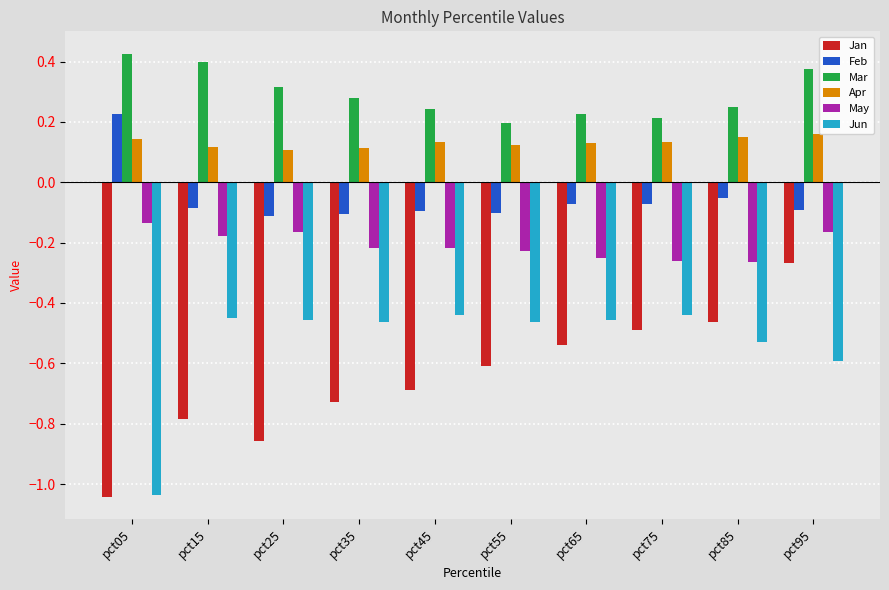

What is the difference between the highest and lowest values at pct65?

0.8